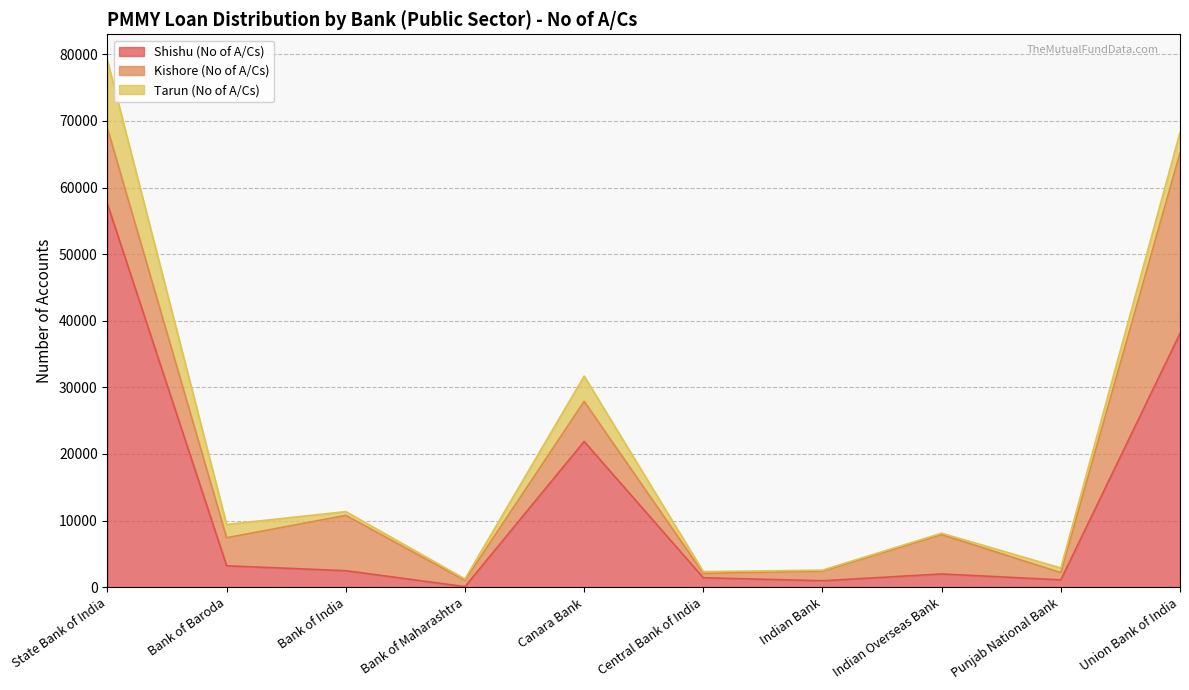

Which category has the lowest value across all series?

Bank of Maharashtra